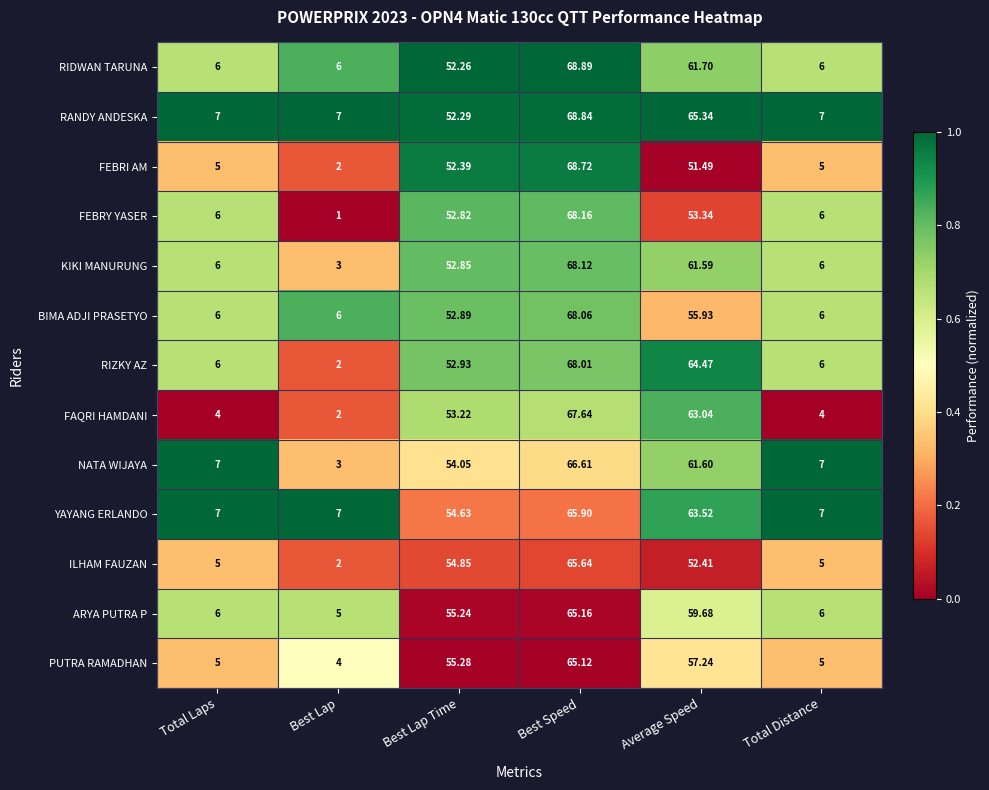

At Best Lap Time, list the series in order from largest to smallest.

PUTRA RAMADHAN, ARYA PUTRA P, ILHAM FAUZAN, YAYANG ERLANDO, NATA WIJAYA, FAQRI HAMDANI, RIZKY AZ, BIMA ADJI PRASETYO, KIKI MANURUNG, FEBRY YASER, FEBRI AM, RANDY ANDESKA, RIDWAN TARUNA